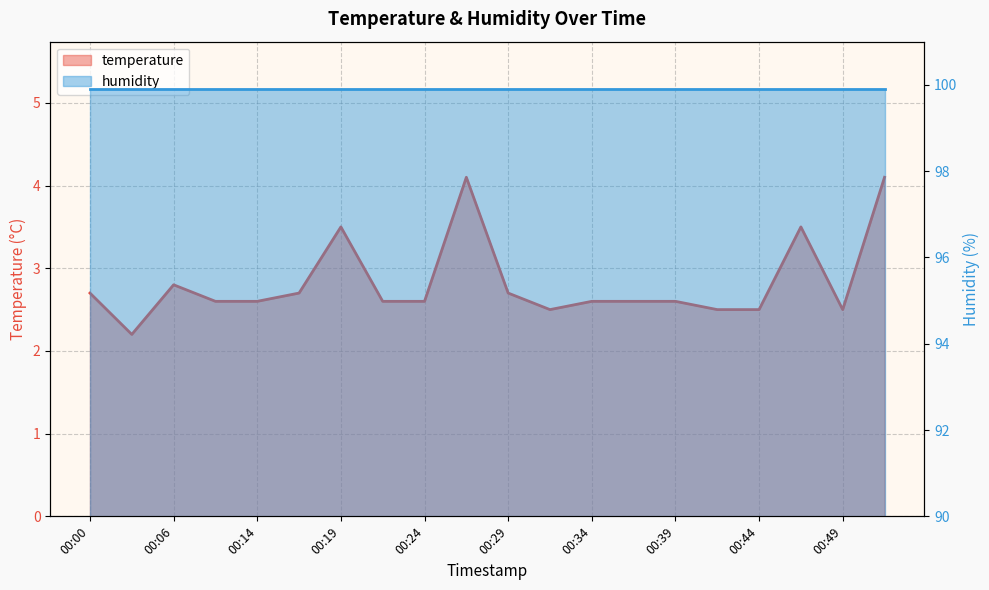

Read the value at 00:00.

2.7